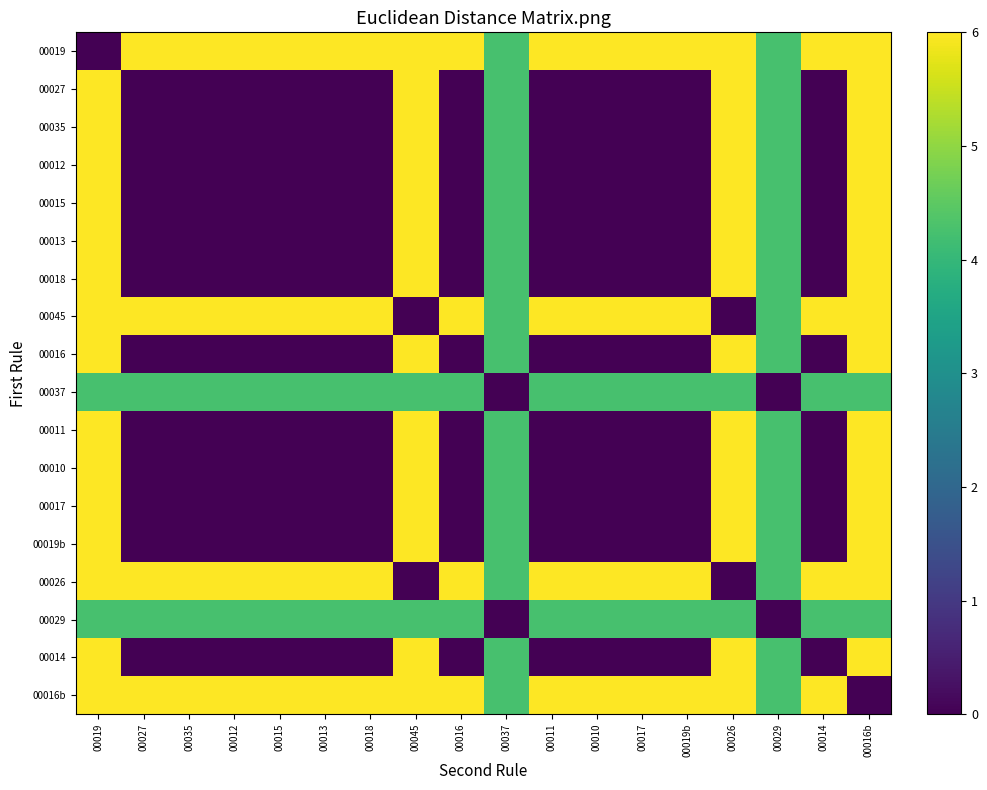

How many distinct data groups are displayed?

18